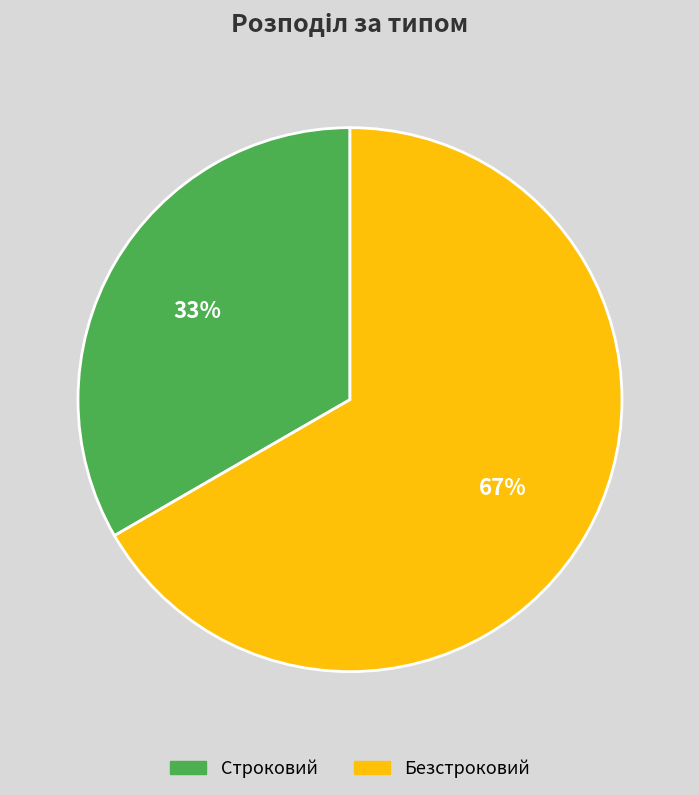

How many segments does this pie chart have?

2